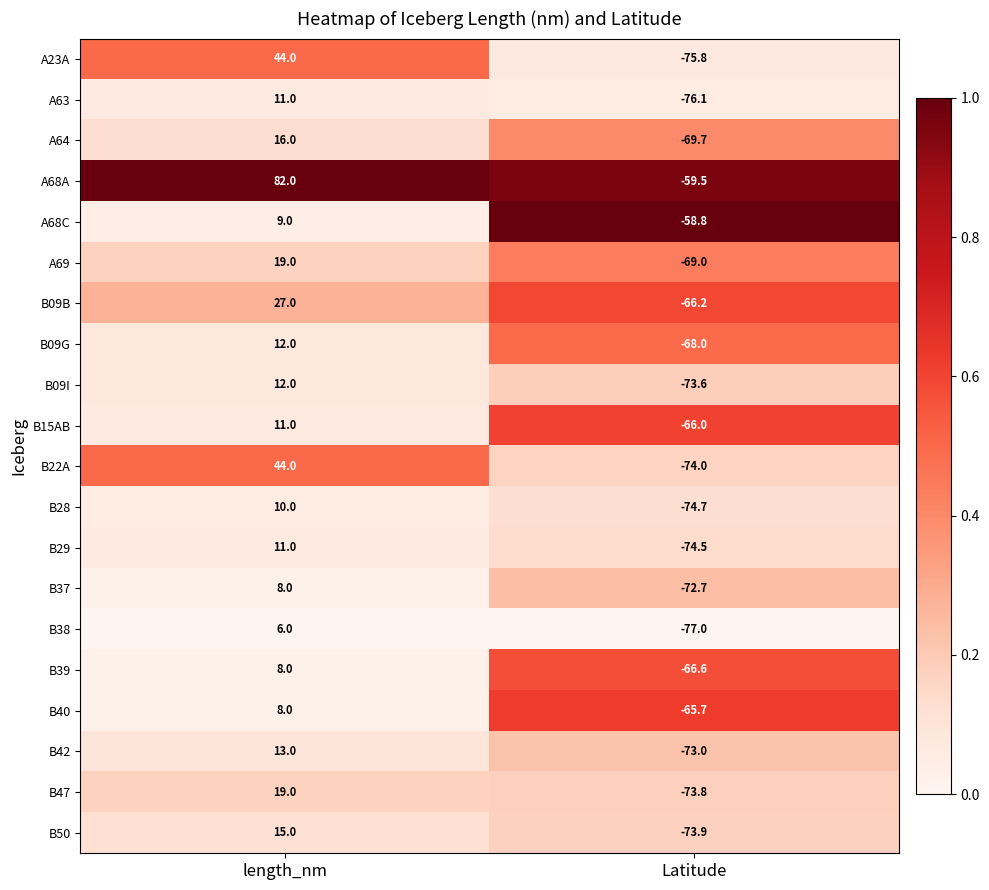

Which category has the lowest value across all series?

Latitude